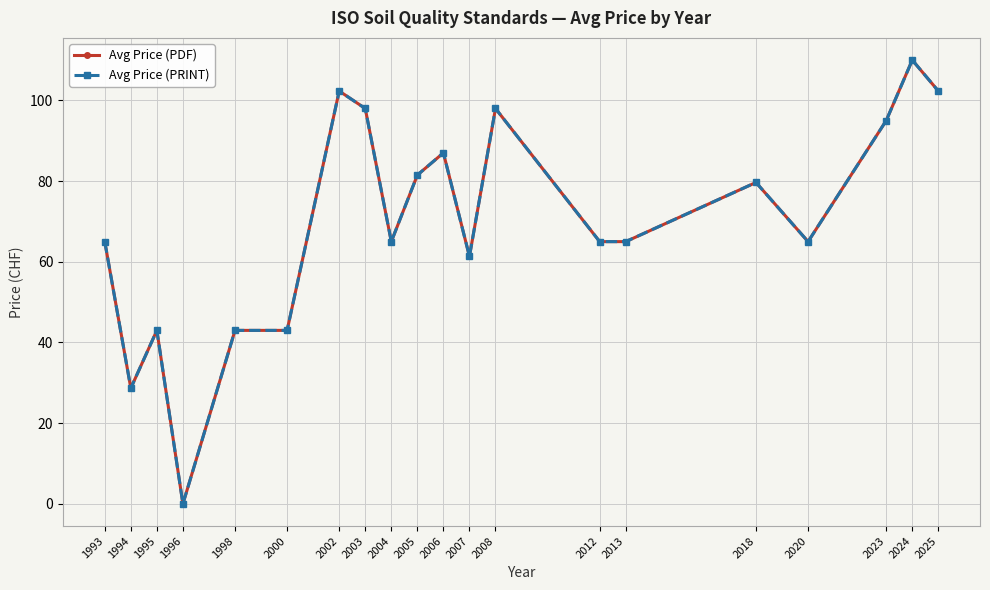

Which series has the widest spread of values?

Avg Price (PDF)